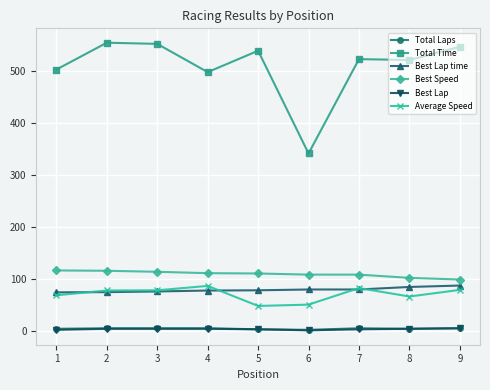

How many categories are shown in the chart?

9